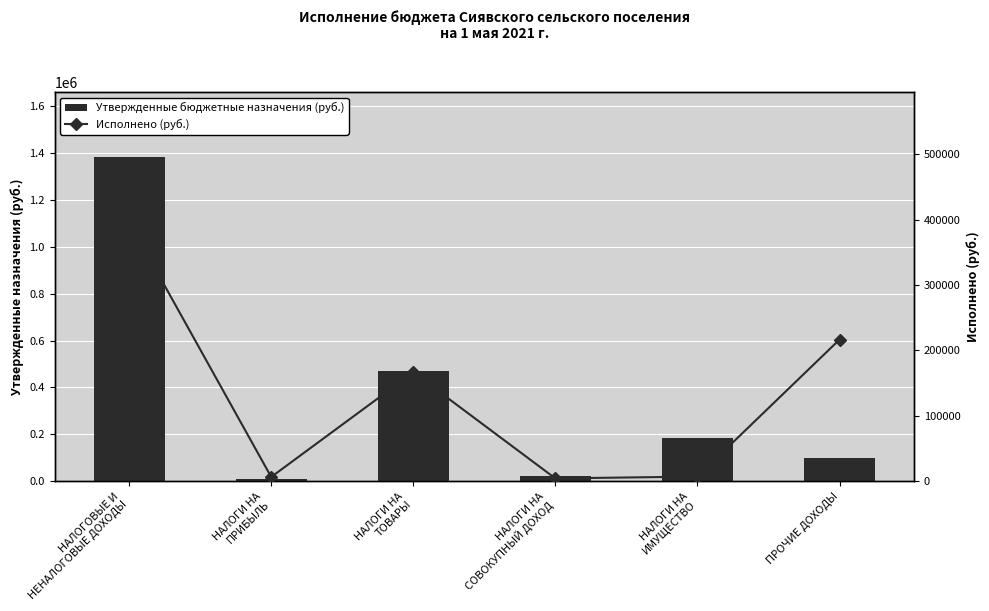

What is the lowest value of the Утвержденные бюджетные назначения (руб.) series?

10800.0